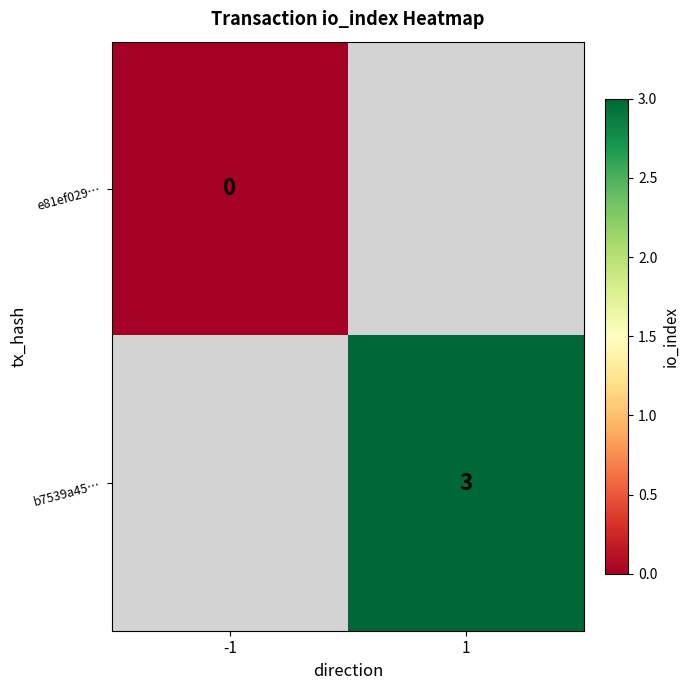

List the labels in order of b7539a45… value, smallest first.

-1, 1